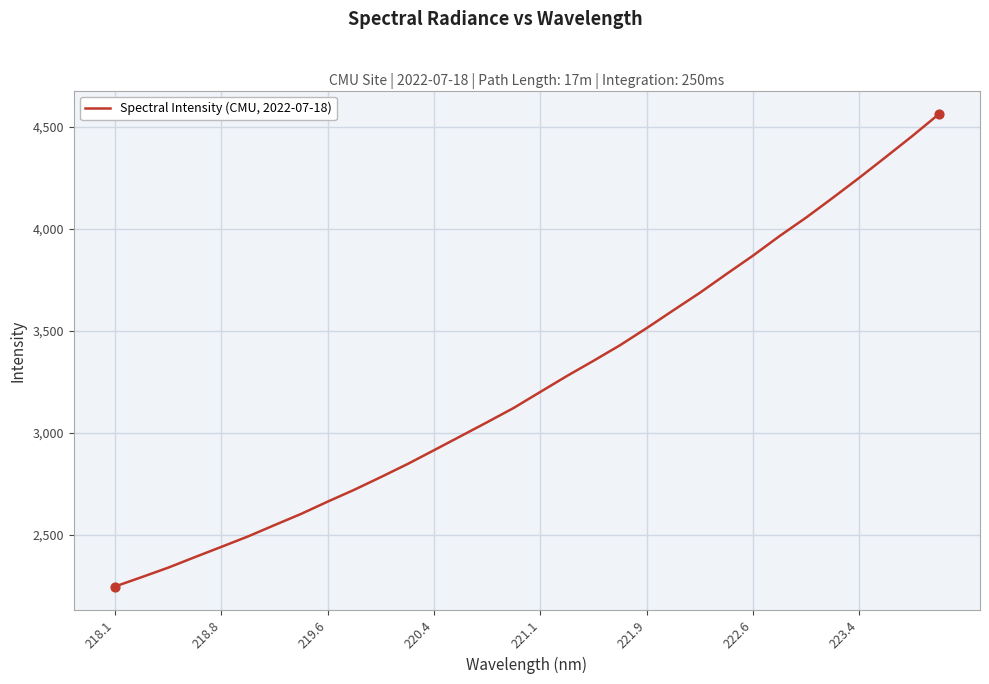

What is the minimum value shown in the chart?

2247.1